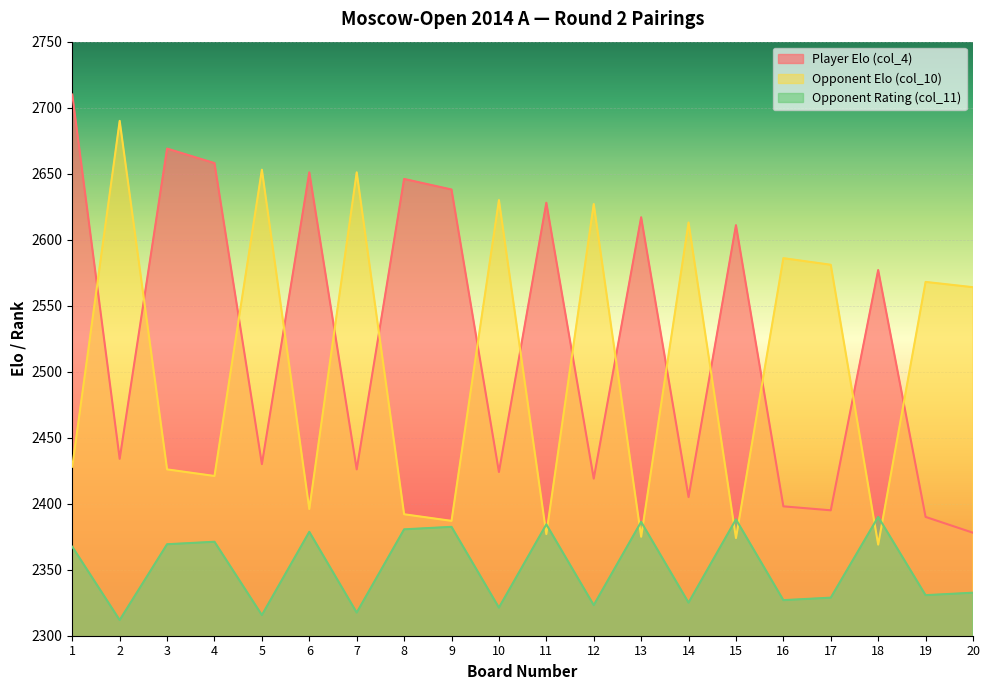

How many intersections are there between Opponent Elo (col_10) and Opponent Rating (col_11)?

8